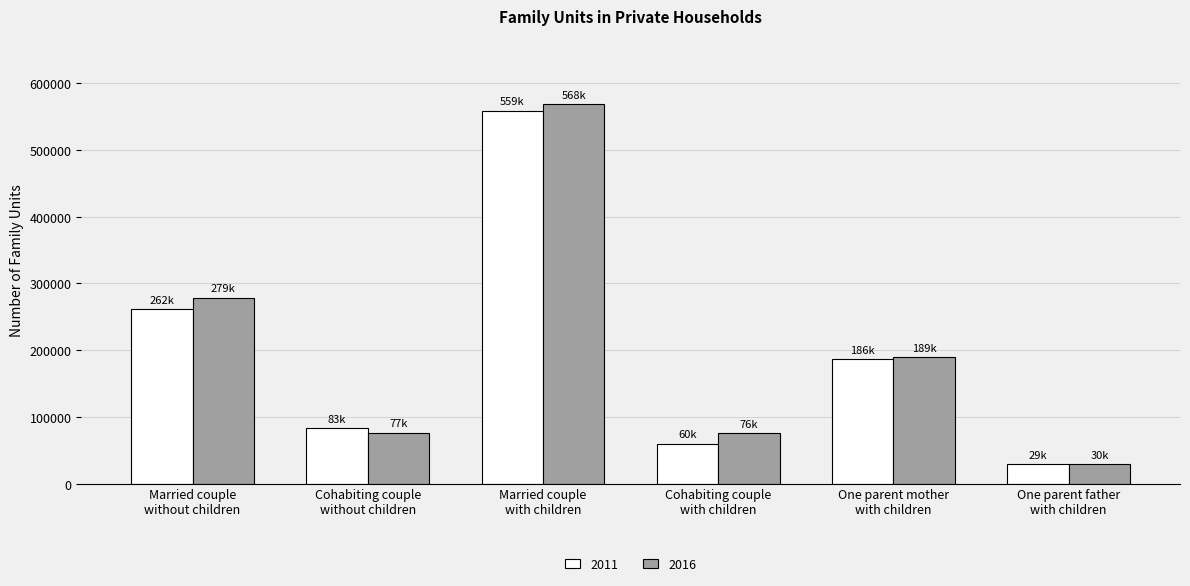

What is the average value of the 2011 series?

196535